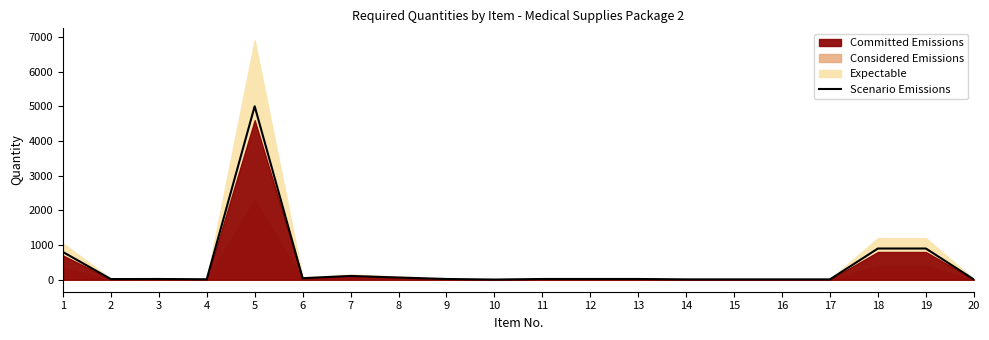

True or false: the data shows 22 at 12.

True